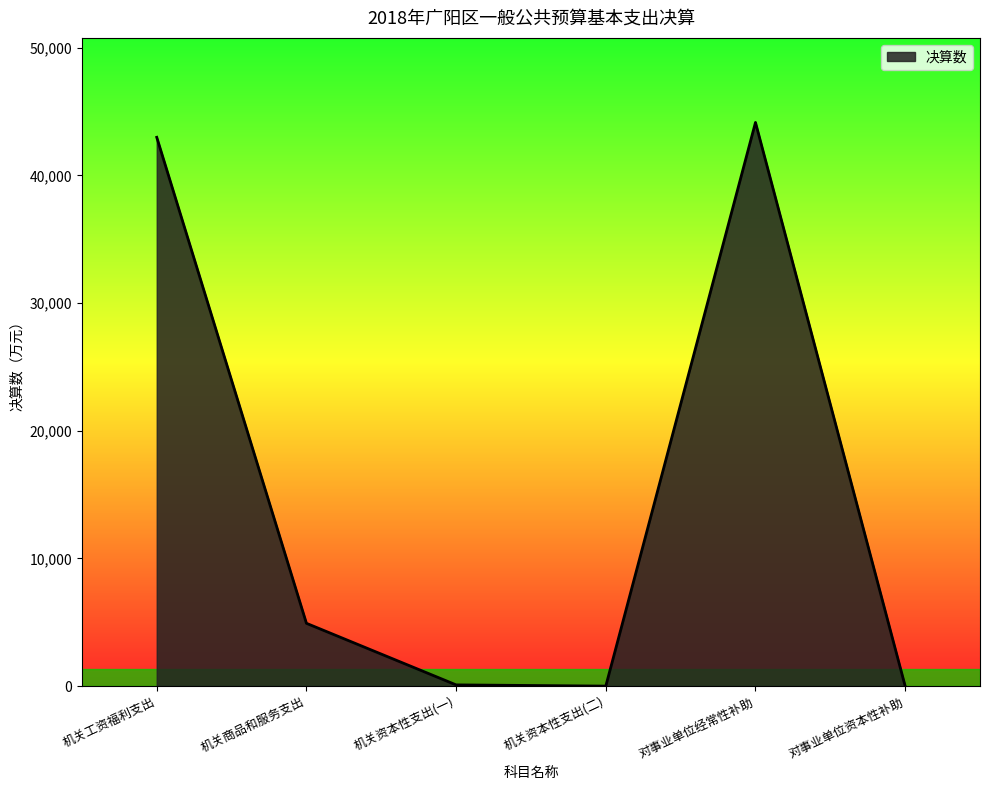

The value at 机关工资福利支出 is 27731. True or false?

False